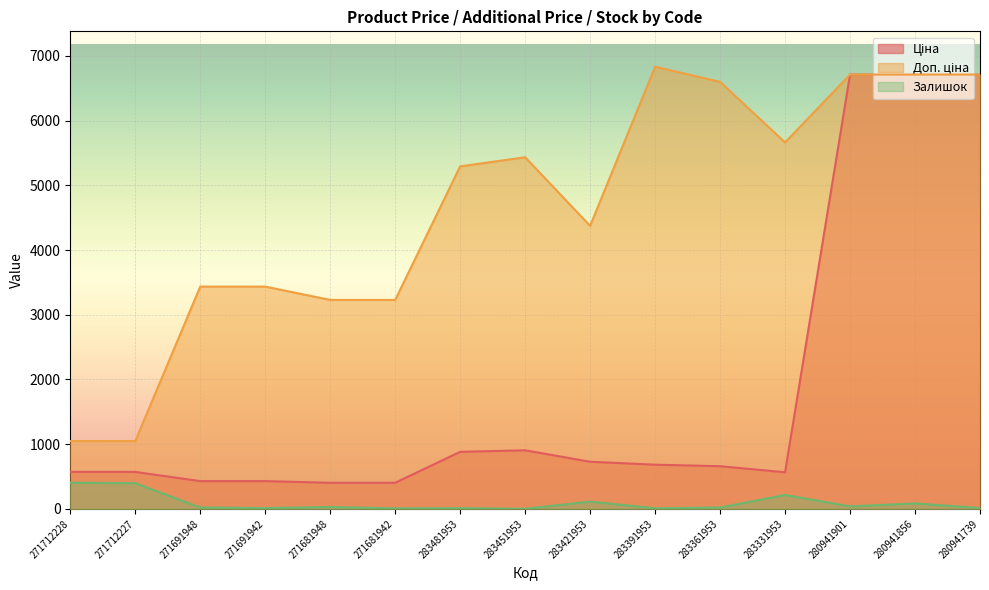

At which label does Доп. ціна first exceed 5292?

283481953